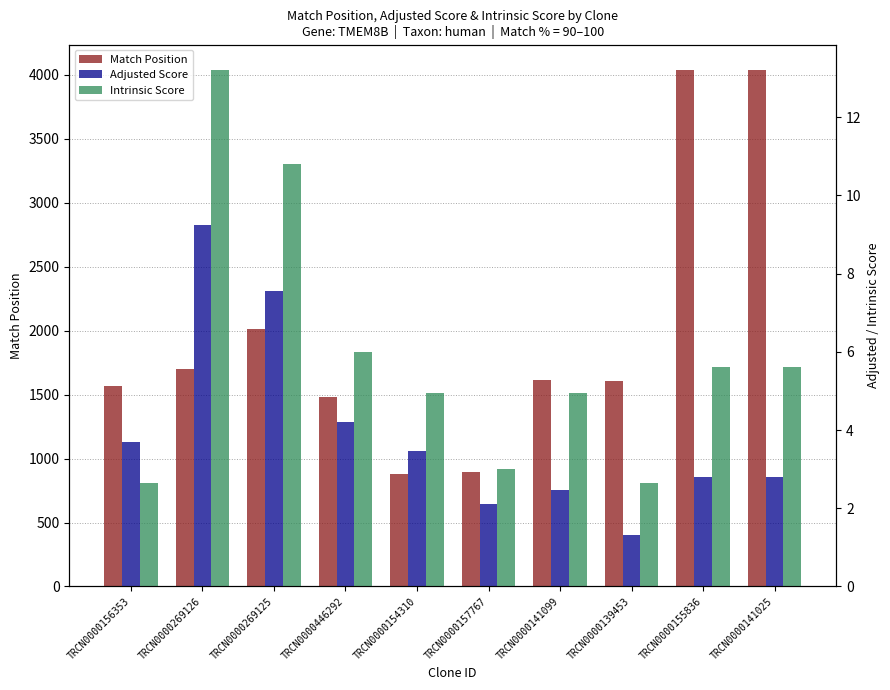

What position from the right is TRCN0000141025?

1